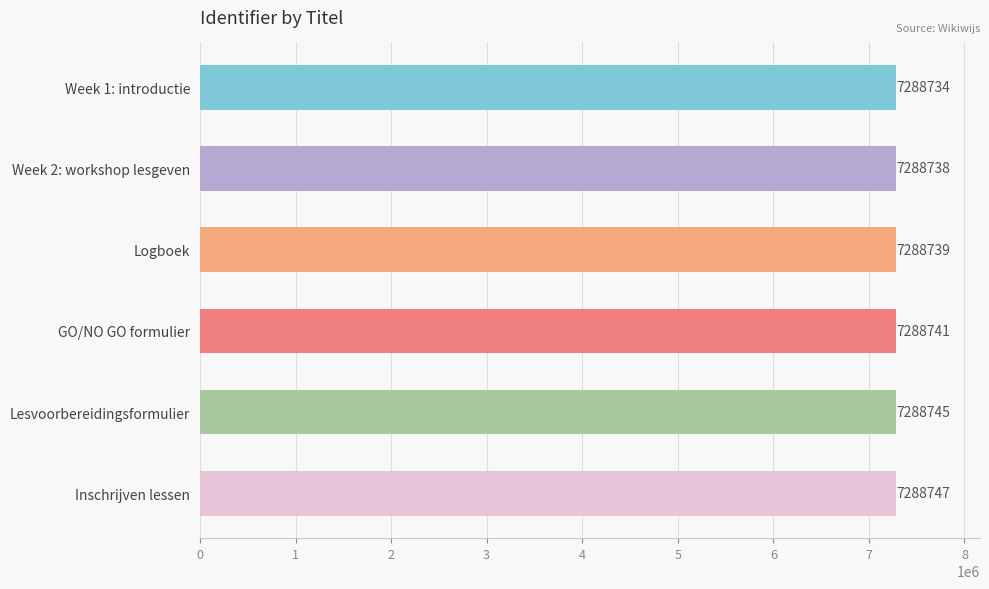

What is the maximum value shown in the chart?

7288747